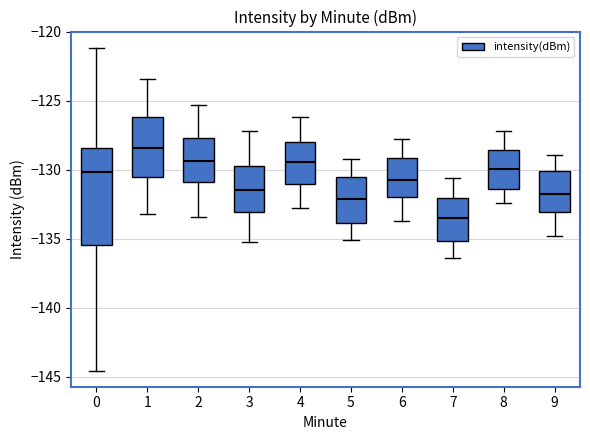

Which box's median line is the lowest?

7